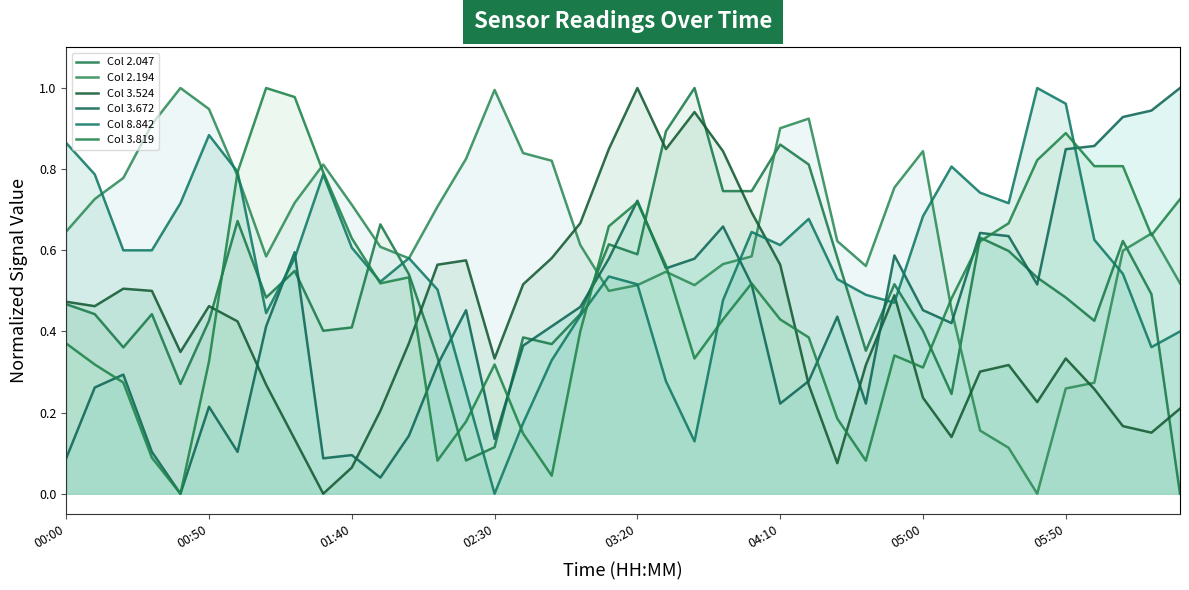

The value of 3.524 at 2008/08/05 04:30 is 0.1. True or false?

False